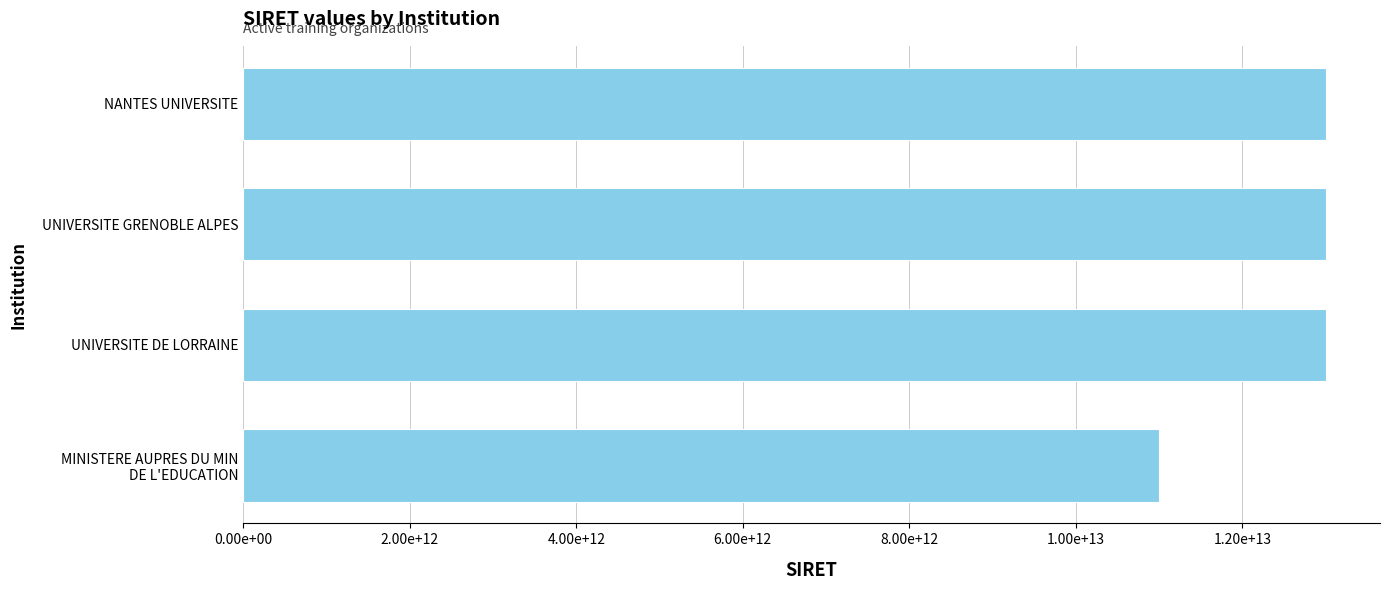

Are the bars horizontal?

Yes